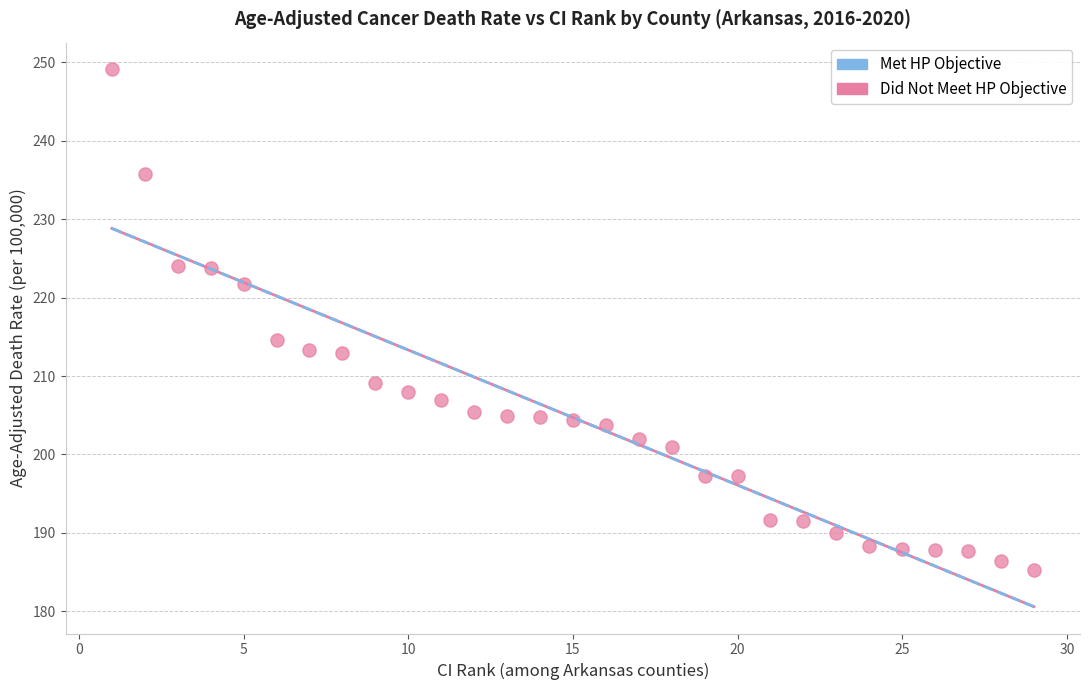

What Y value in the scatter plot is closest to 217?

214.6